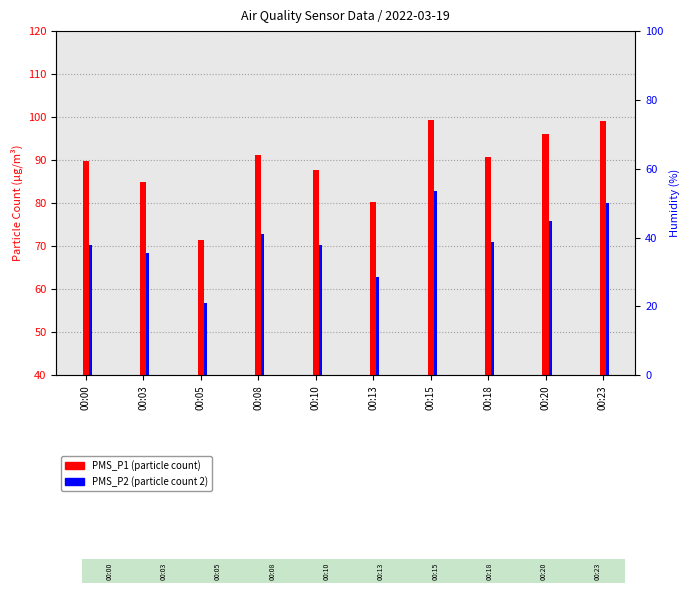

Reading left to right, extract all data points from this chart.

PMS_P1: 00:00=89.8	00:03=85.0	00:05=71.3	00:08=91.2	00:10=87.8	00:13=80.2	00:15=99.2	00:18=90.8	00:20=96.0	00:23=99.0
PMS_P2: 00:00=70.2	00:03=68.5	00:05=56.7	00:08=72.8	00:10=70.2	00:13=62.8	00:15=82.8	00:18=71.0	00:20=75.8	00:23=80.0